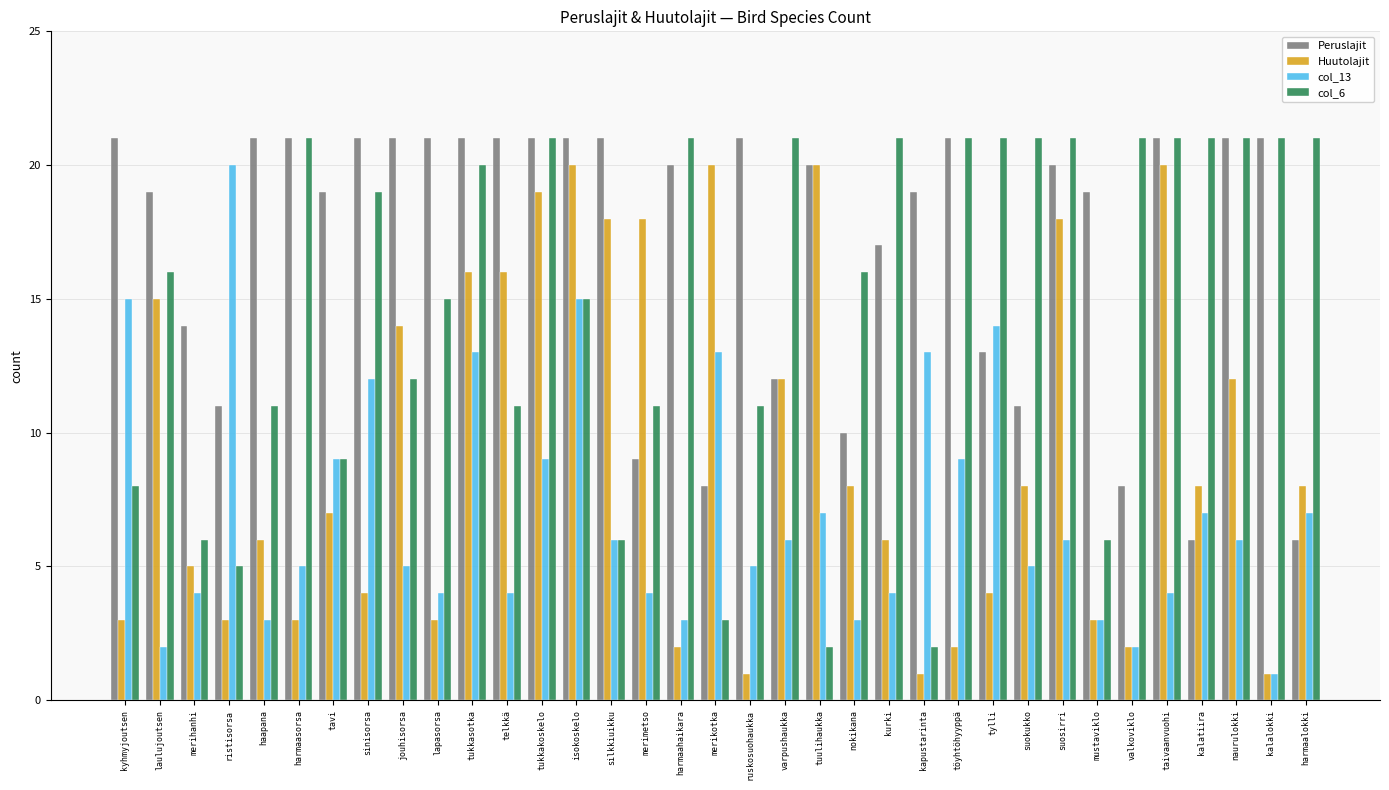

What is the spread (max minus min) of values at telkkä?

17